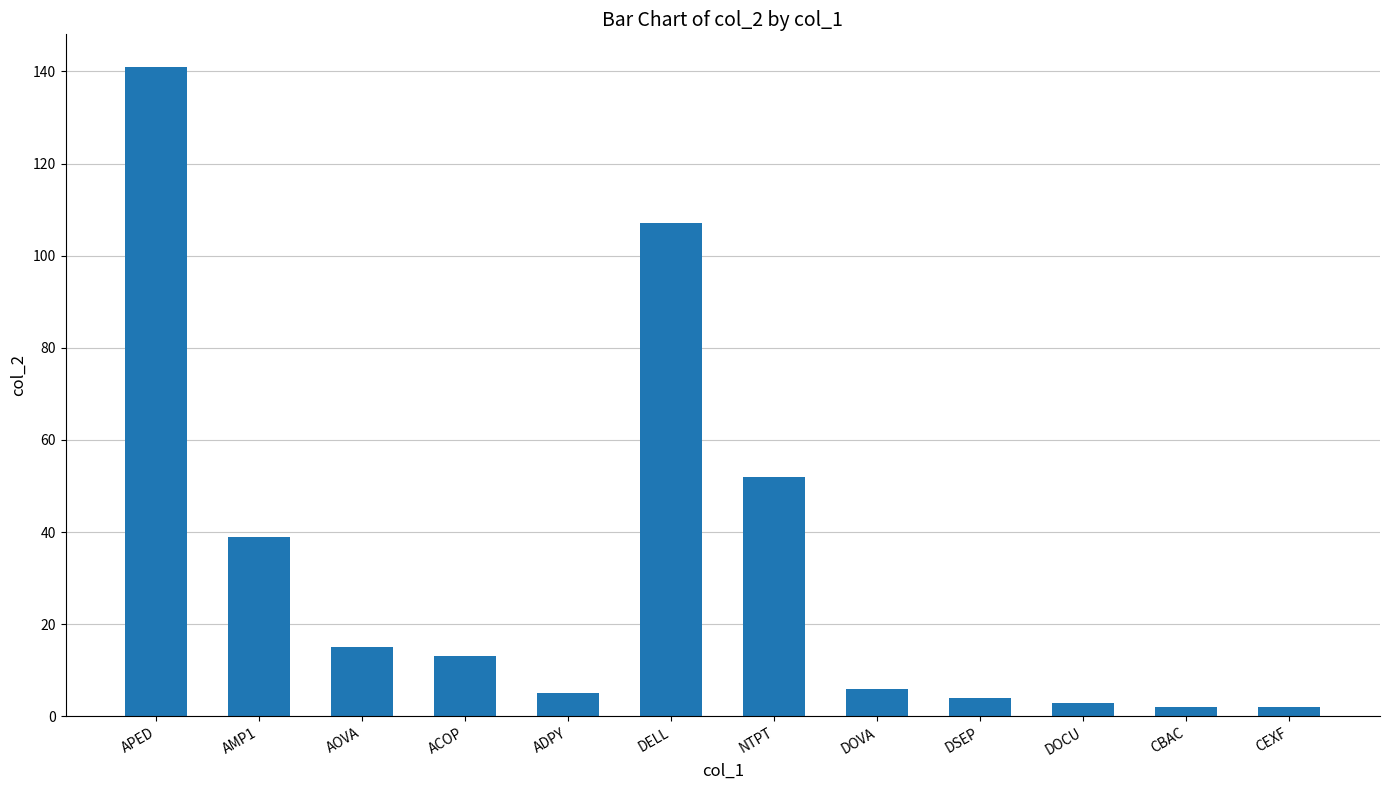

What is the difference between the maximum and second lowest values?

139